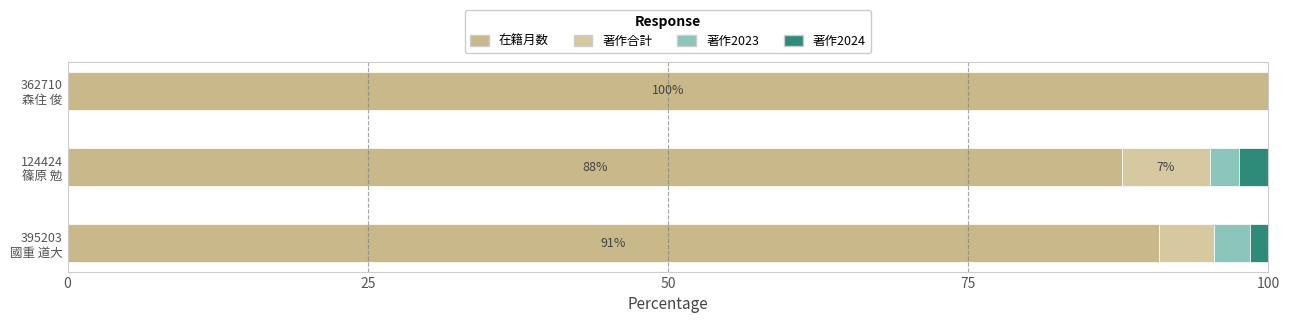

How many data points does each series have?

3